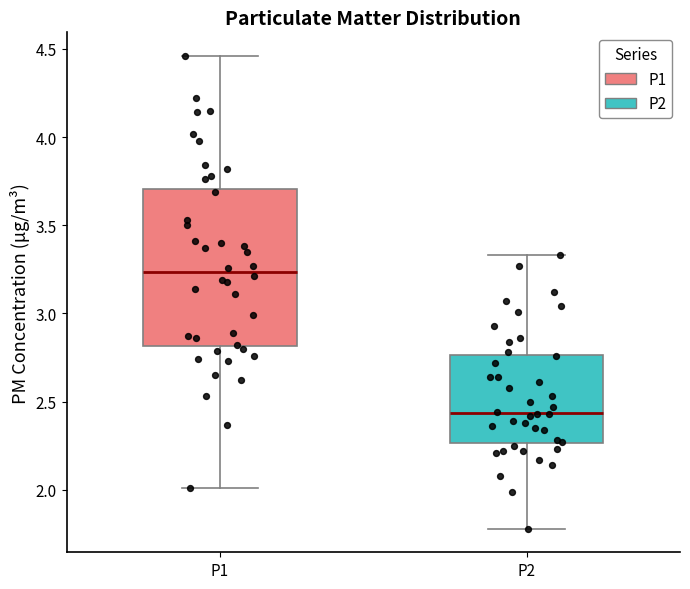

Reading left to right, read every box against the y-axis: the position of its median line, the range the box covers, and the ends of its whiskers. The values are not printed on the chart, so give them approximately, as read against the axis.

P1: median 3.25, box 2.80 to 3.70, whiskers 2.00 to 4.45
P2: median 2.45, box 2.25 to 2.75, whiskers 1.80 to 3.35